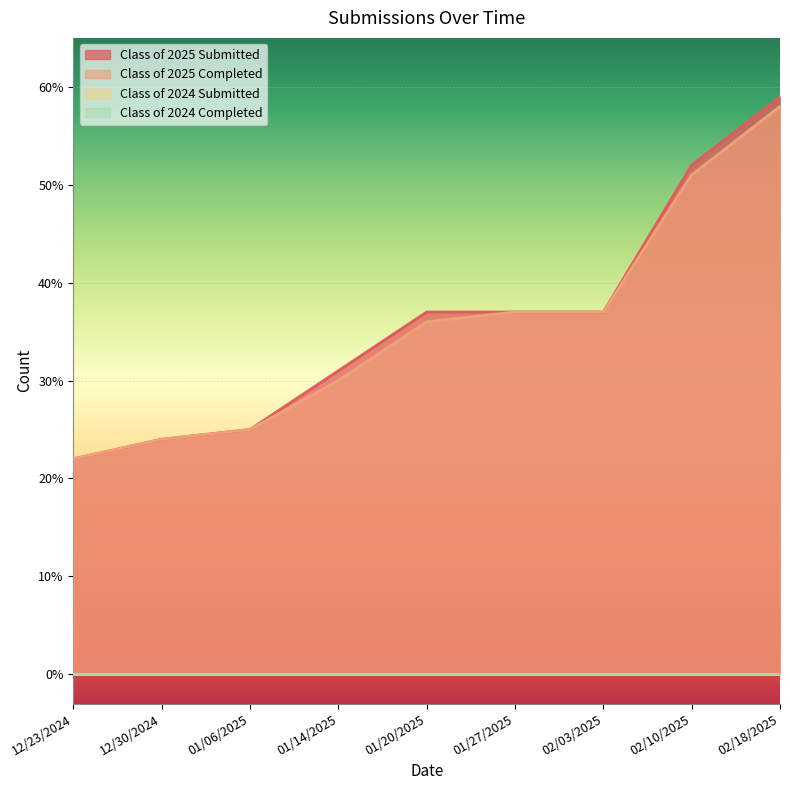

Does the chart display data point markers on the line(s)?

No